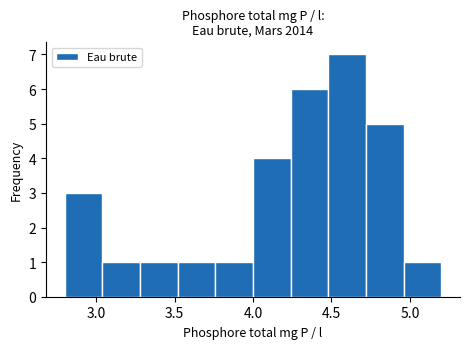

Reading left to right, transcribe this chart: for each bar, give the range it covers on the x-axis and its height. Neither the bar edges nor the heights are printed on the chart, so give them approximately, as read against the axes.

2.80 to 3.04: 3
3.04 to 3.28: 1
3.28 to 3.52: 1
3.52 to 3.76: 1
3.76 to 4.00: 1
4.00 to 4.24: 4
4.24 to 4.48: 6
4.48 to 4.72: 7
4.72 to 4.96: 5
4.96 to 5.20: 1